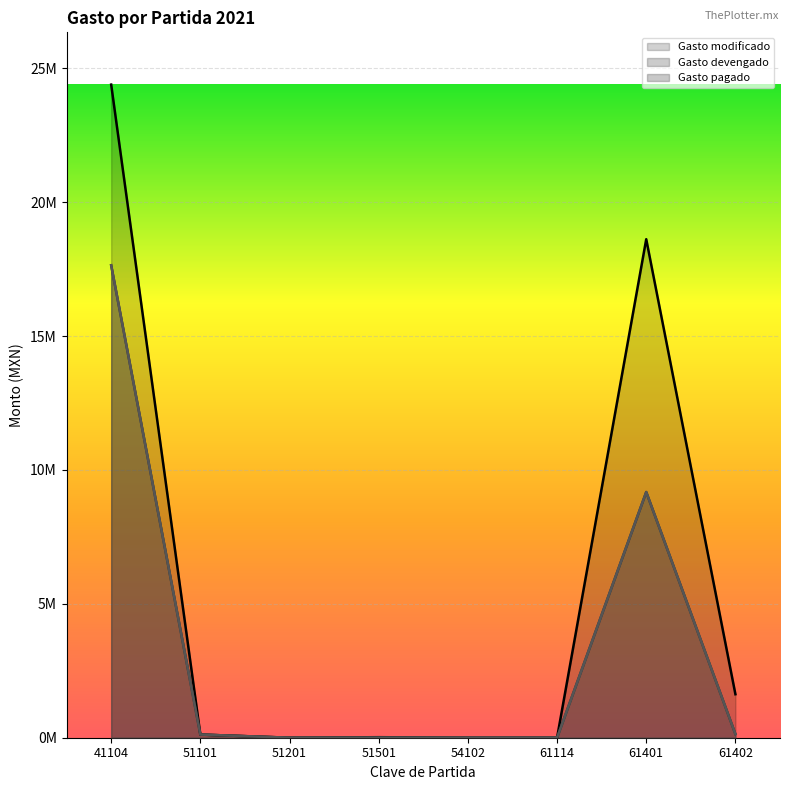

How many interior local peaks does the Gasto devengado series have?

2